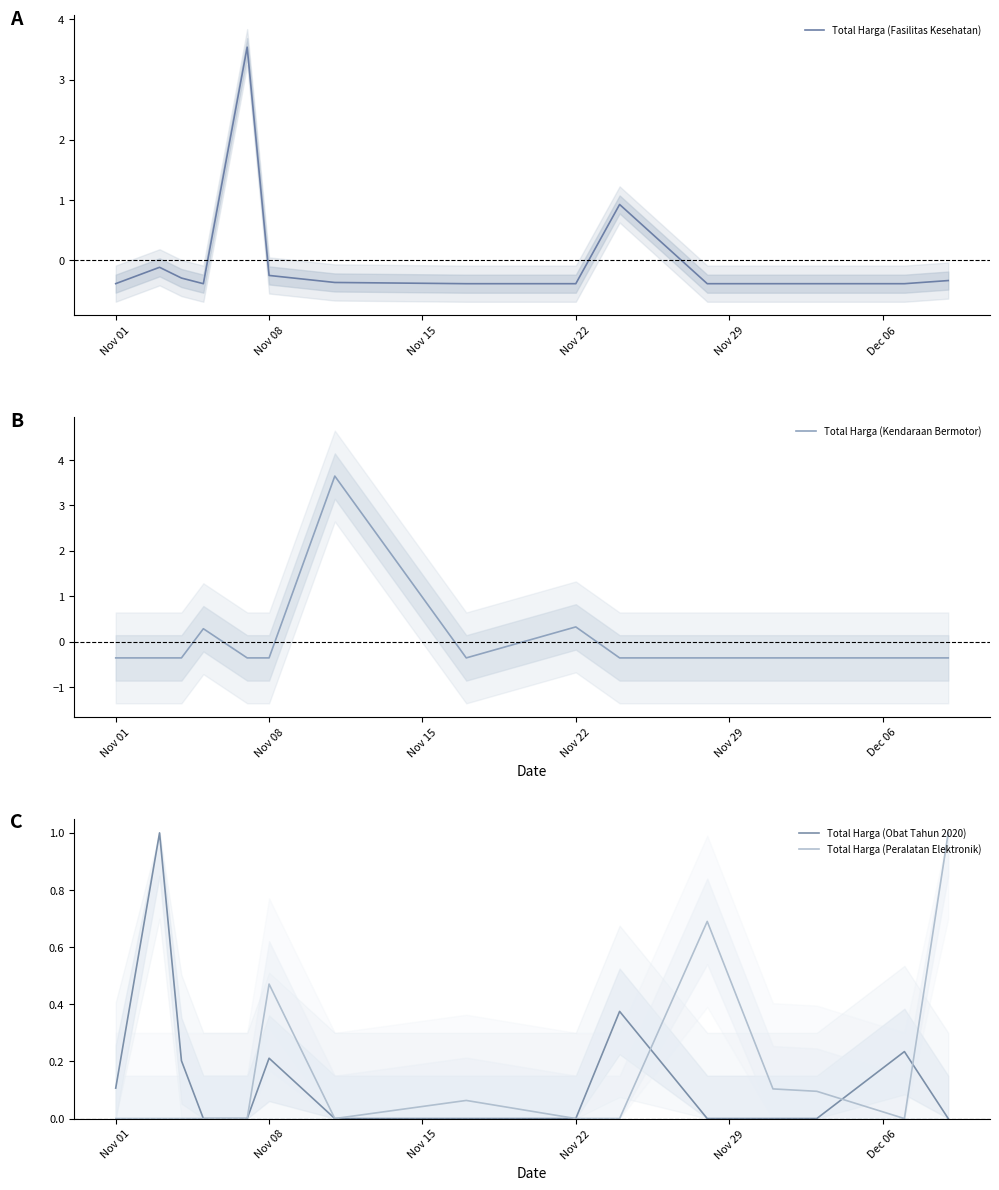

What is the difference between the highest and lowest values at Nov 22?

0.7